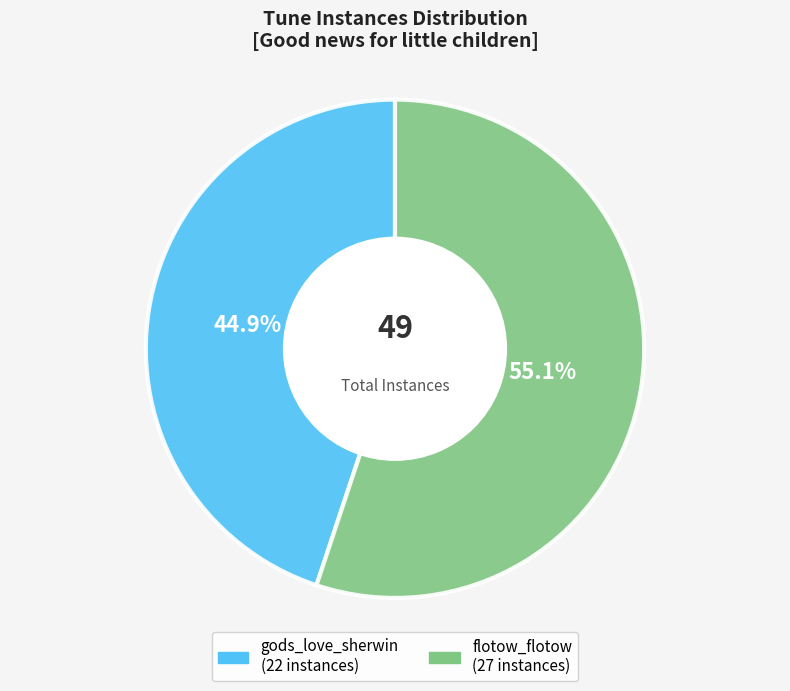

How much of the chart is everything except gods_love_sherwin?

55.1%